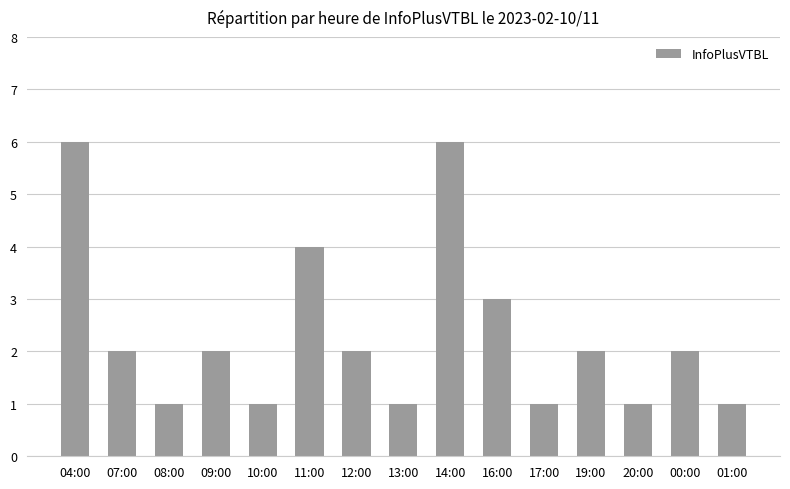

Where does the data first go above 2?

04:00